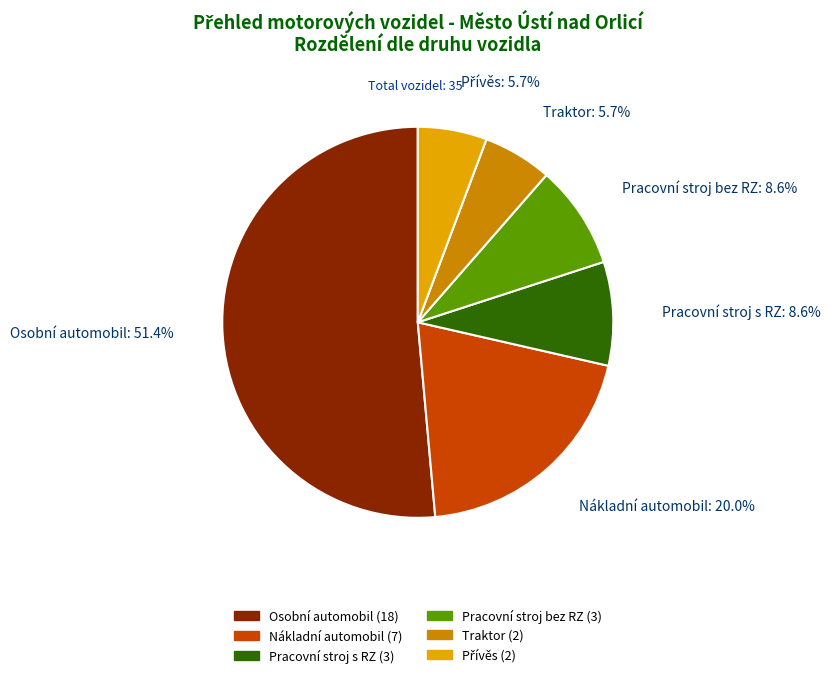

What is the majority slice?

Osobní automobil